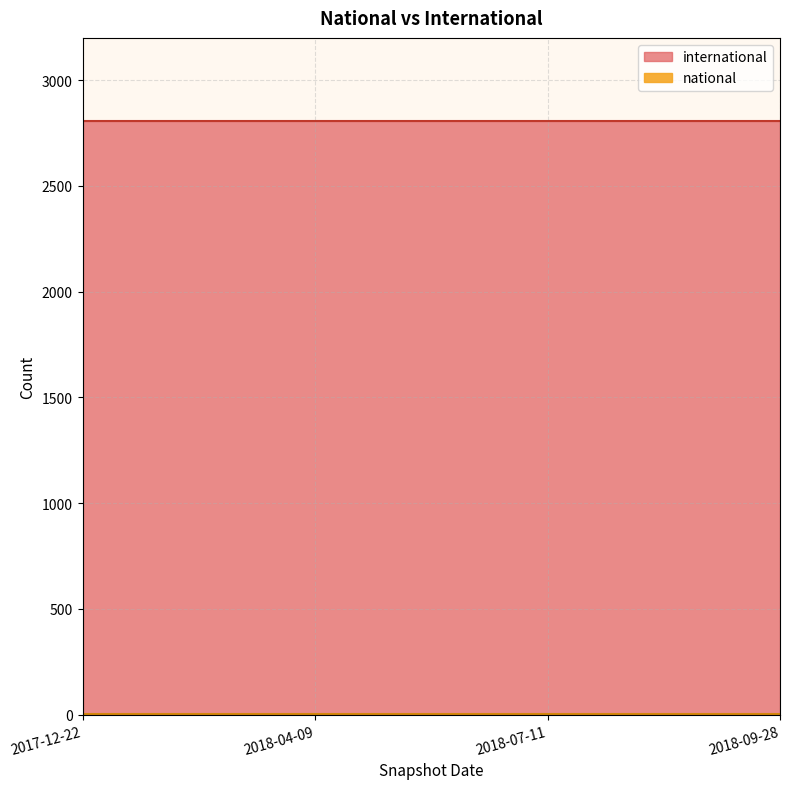

How many lines are shown in the chart?

2